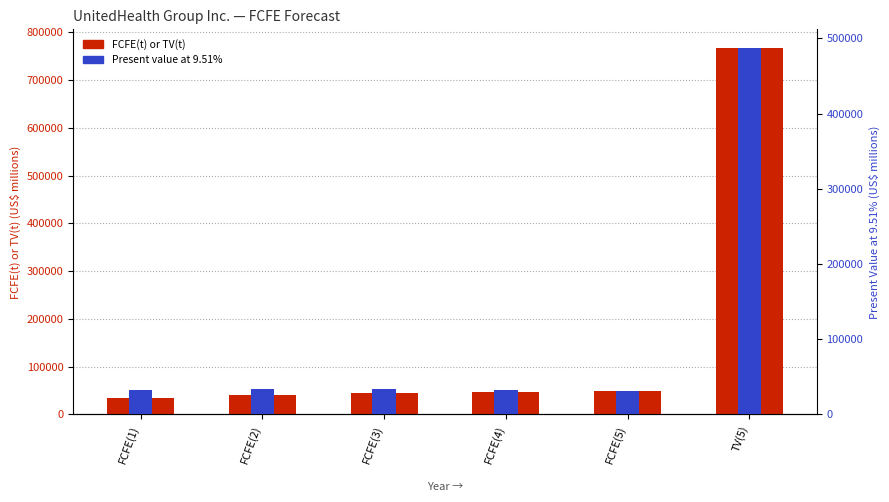

At FCFE(3), list the series in order from largest to smallest.

FCFE(t) or TV(t), Present value at 9.51%